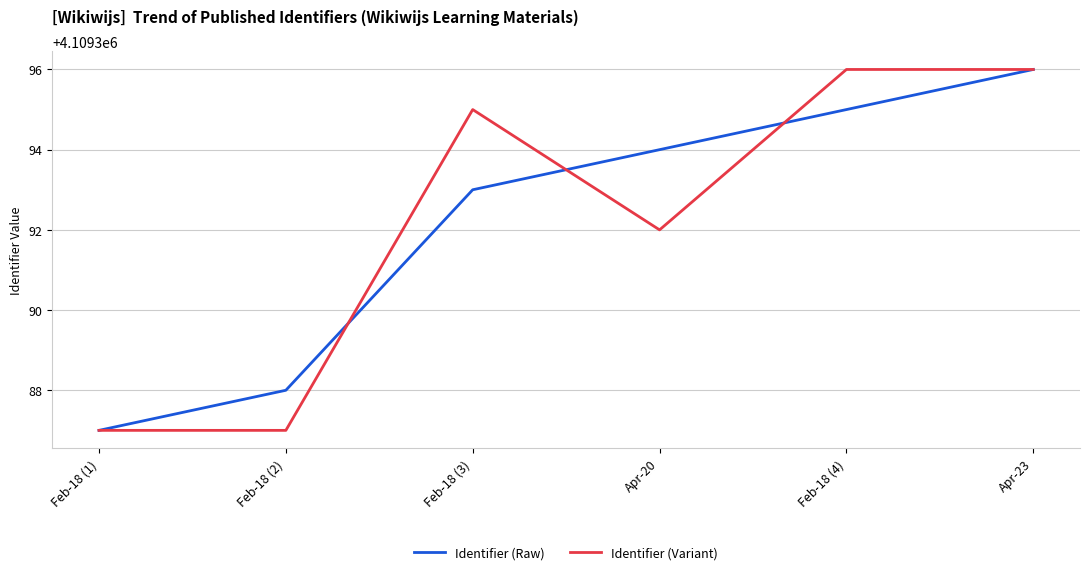

What is the sum of all Identifier (Raw) values?

24656353